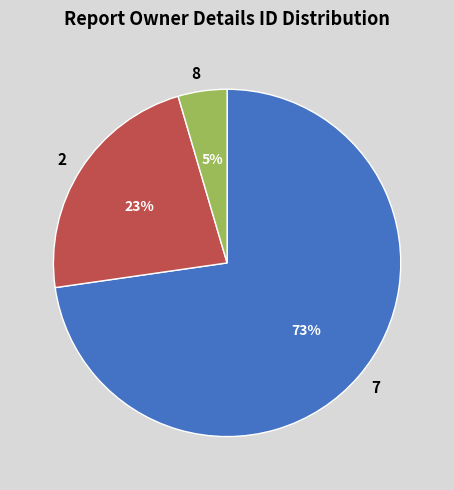

Between 8 and 2, which is larger?

2